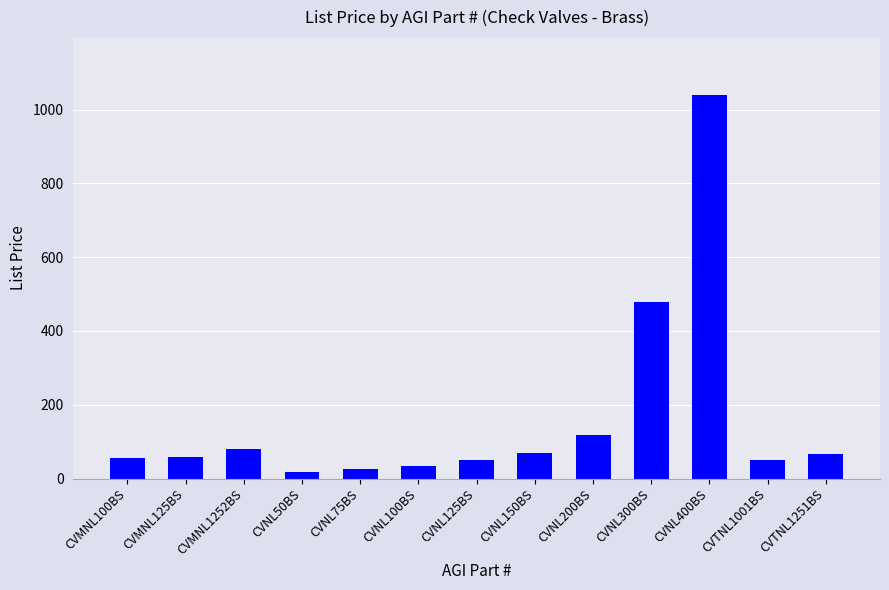

Read the value at CVMNL100BS.

54.7